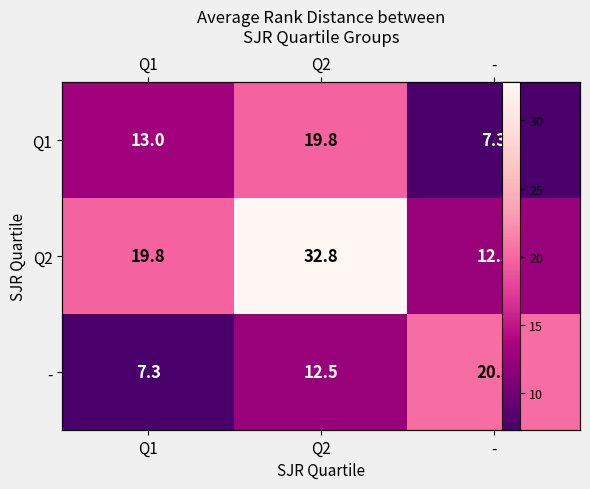

Between - and Q1, which is larger?

Q1